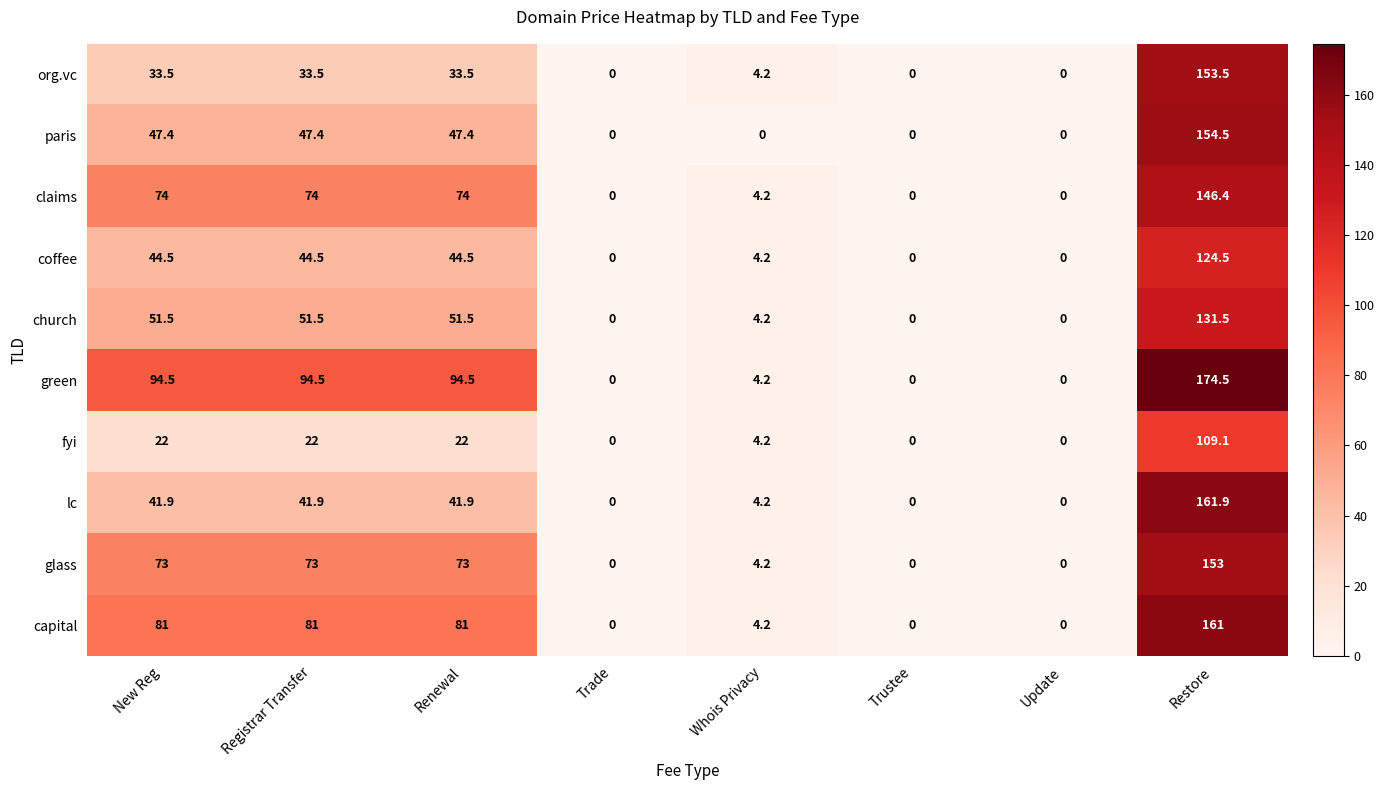

At how many categories does at least one series exceed 64?

4